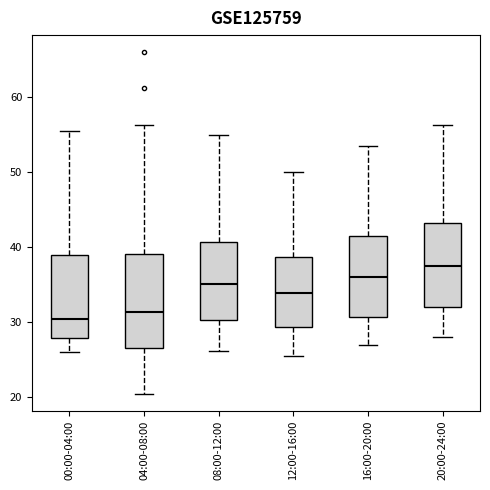

Where does the median line of the box for 00:00-04:00 sit on the y-axis? The values are not printed on the chart, so give them approximately, as read against the axis.

31